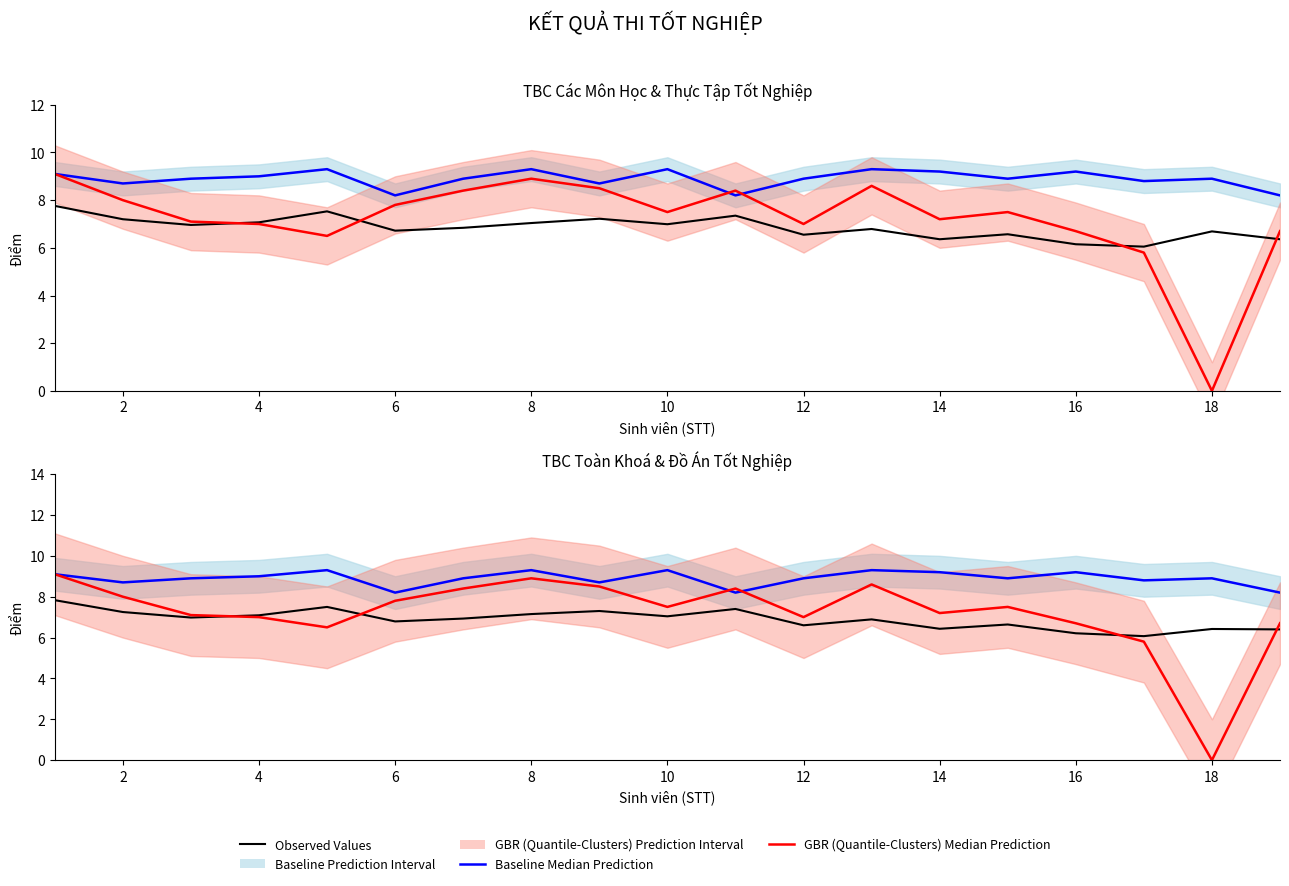

True or false: Baseline Median Prediction and GBR (Quantile-Clusters) Median Prediction intersect in this chart.

True